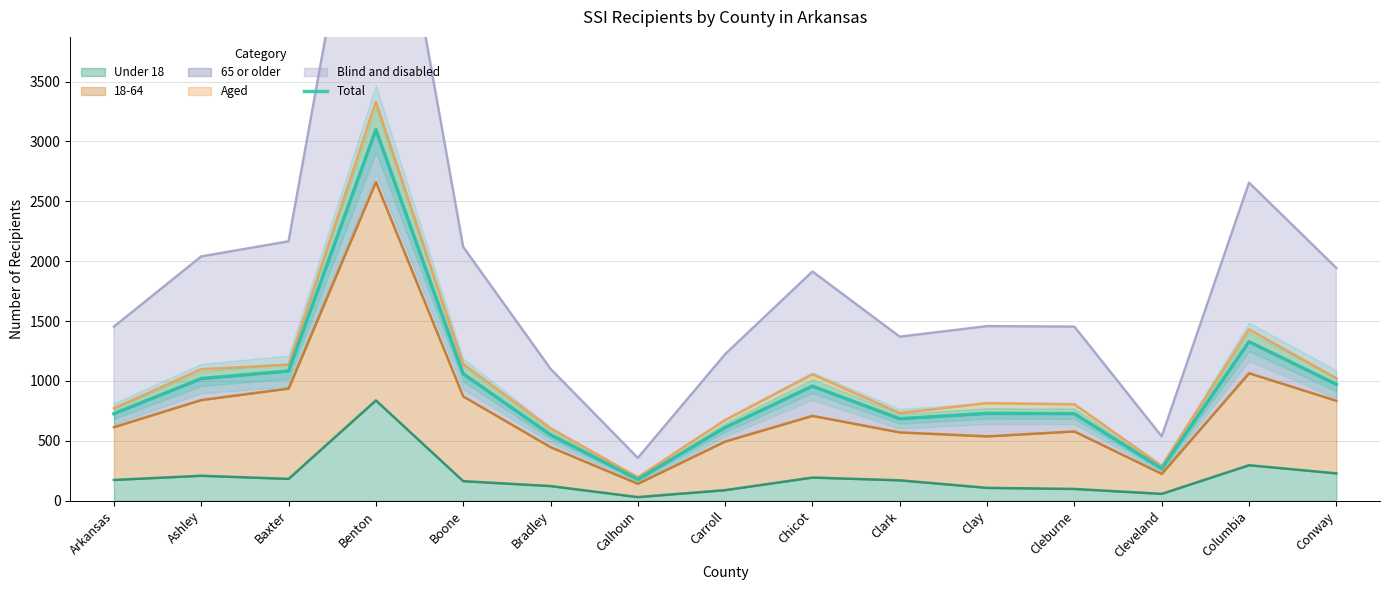

Reading right to left, transcribe all the data shown in this chart.

Conway=972	Columbia=1328	Cleveland=269	Cleburne=727	Clay=729	Clark=685	Chicot=957	Carroll=612	Calhoun=179	Bradley=551	Boone=1060	Benton=3098	Baxter=1083	Ashley=1020	Arkansas=727